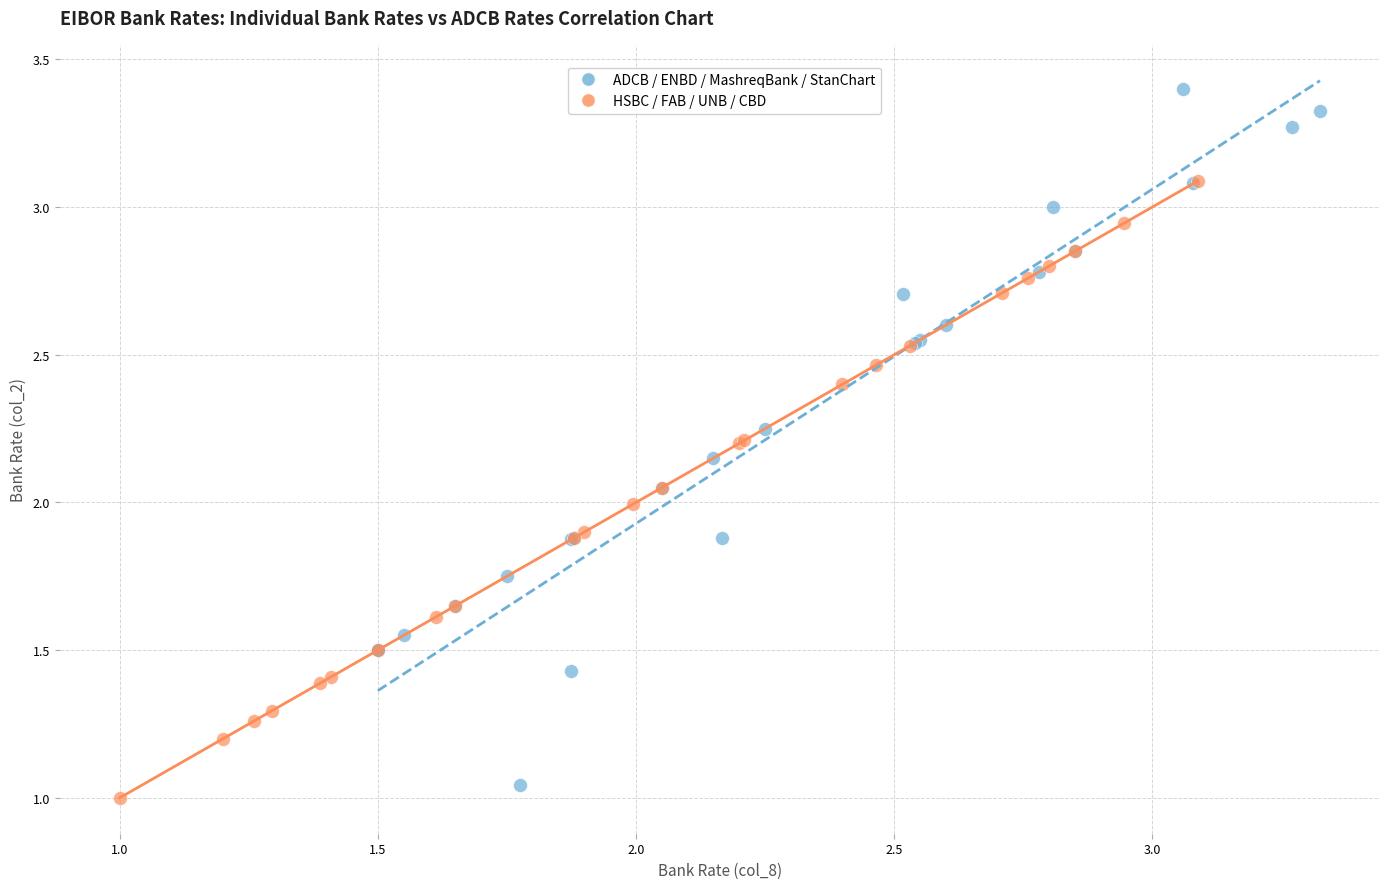

Which series reaches the maximum Y coordinate?

ADCB / ENBD / MashreqBank / StanChart